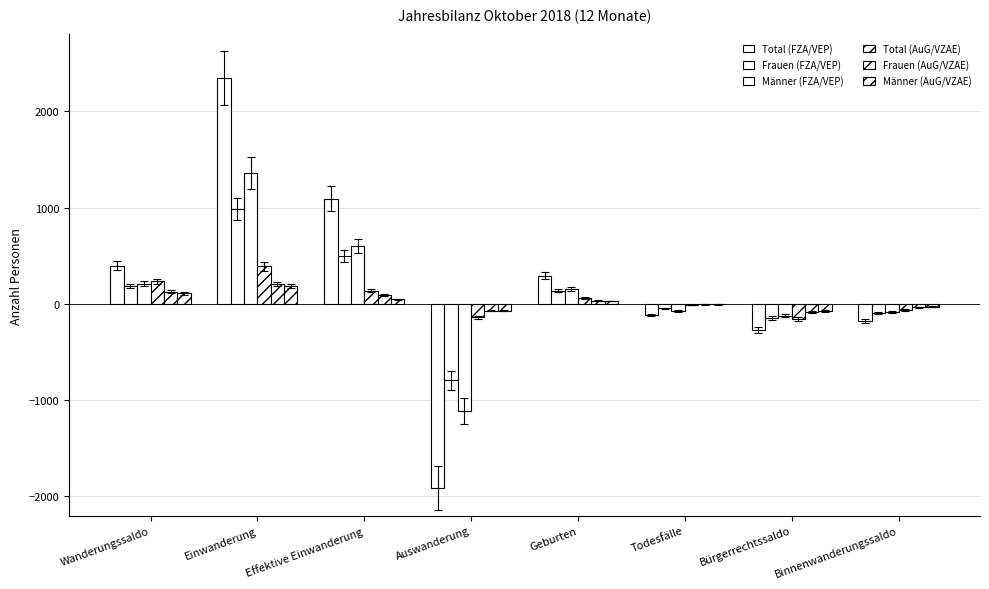

Are the bars grouped side by side (vs. stacked)?

Yes